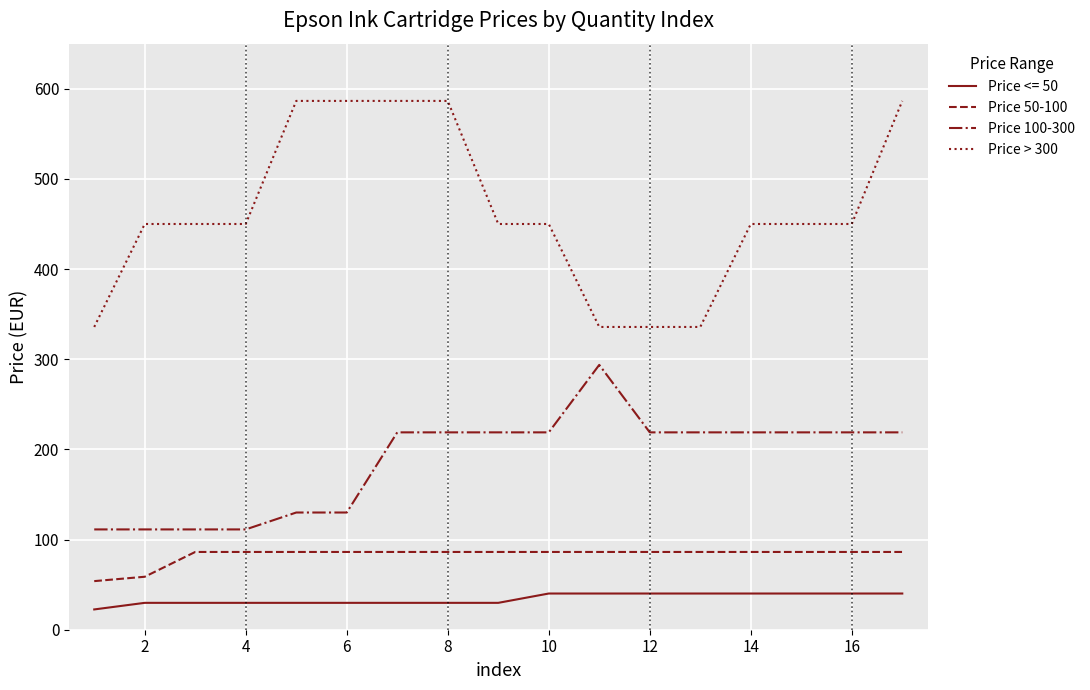

Does the chart display data point markers on the line(s)?

No